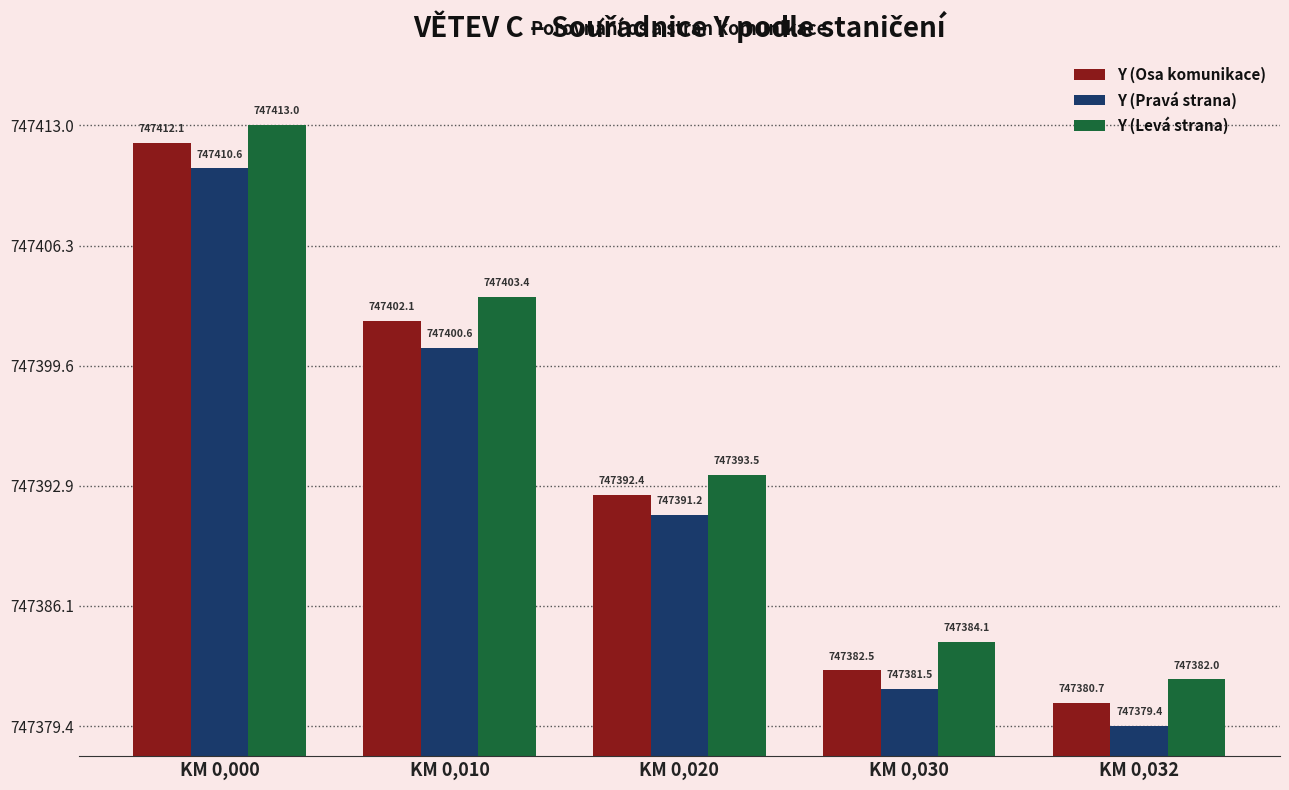

Between KM 0,000 and KM 0,020, which series saw the biggest shift?

Y (Osa komunikace)